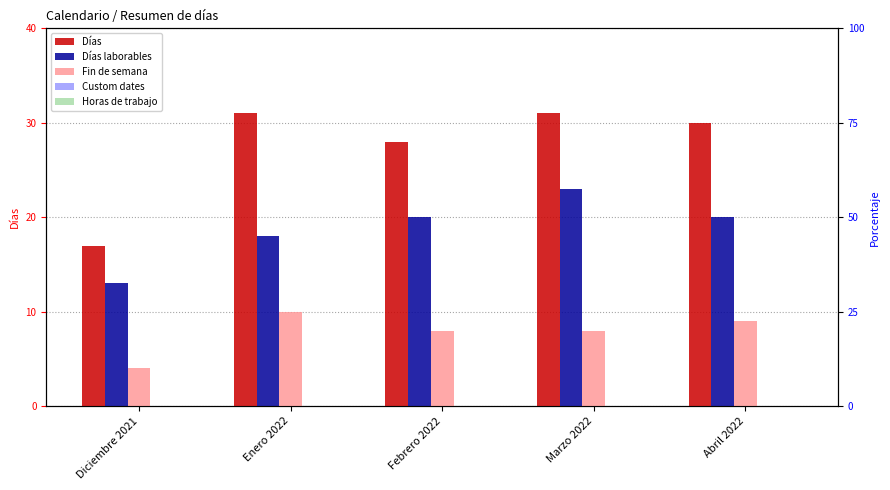

How many bars are there in each group?

5